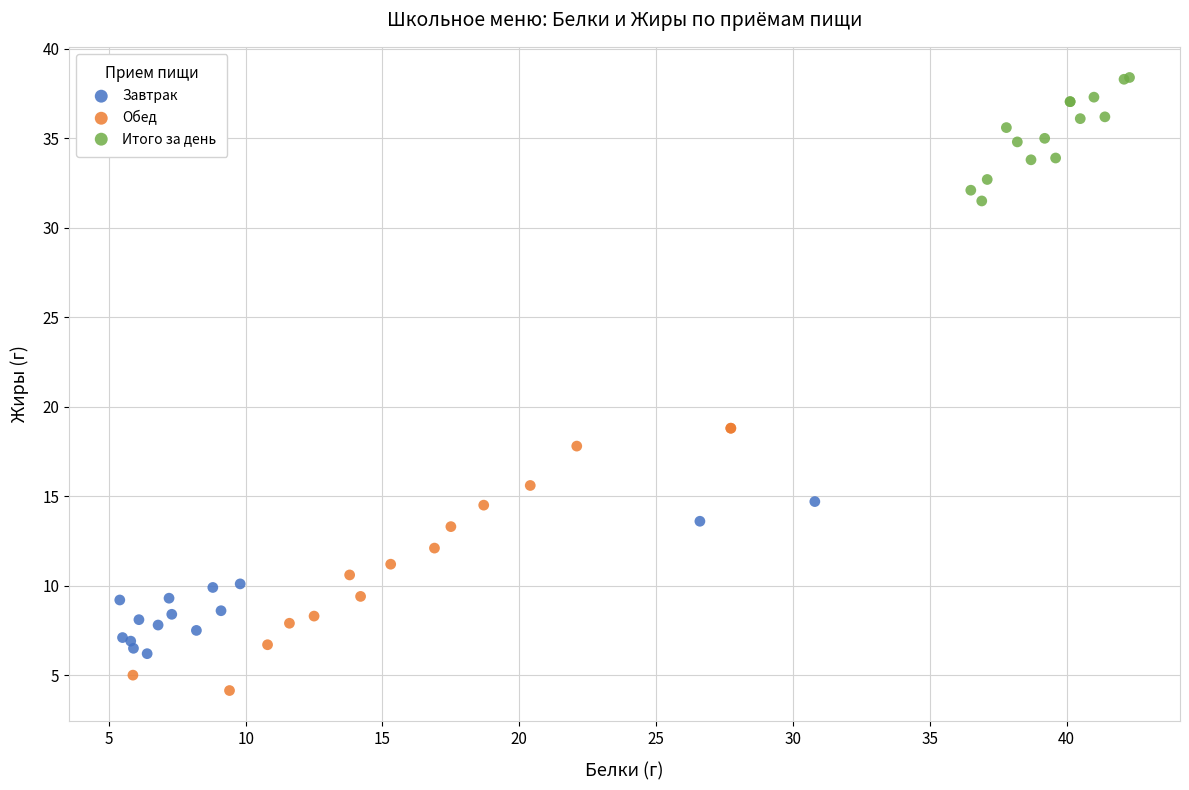

Which series contains the lowest Y value?

Обед